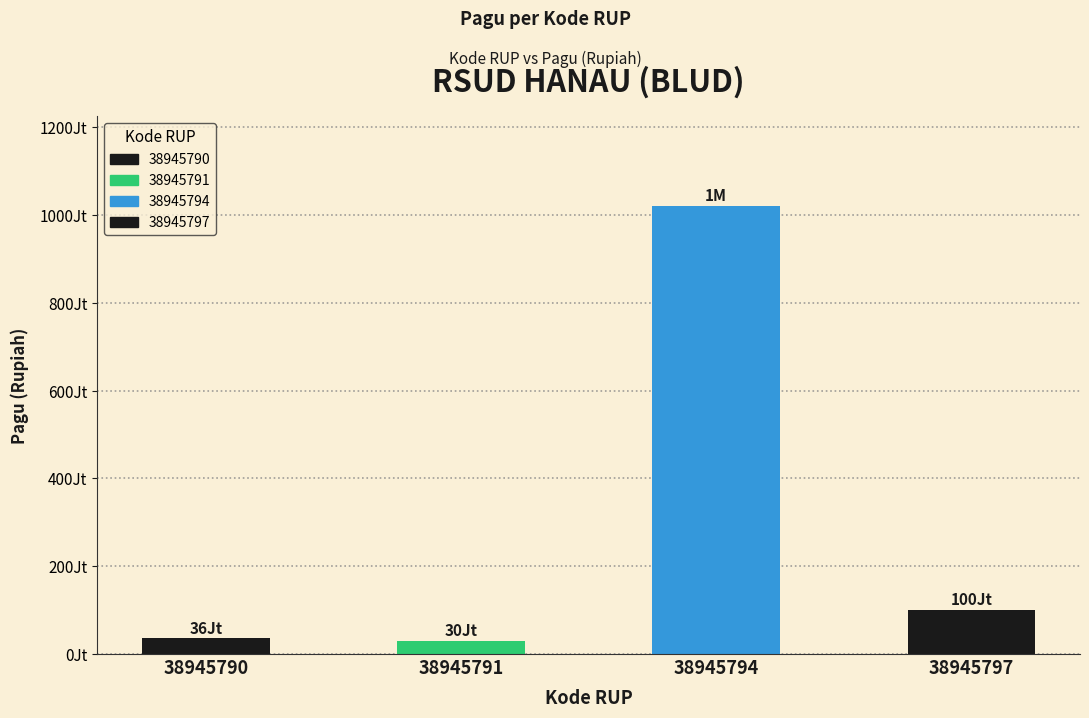

Does the chart contain stacked bars?

No